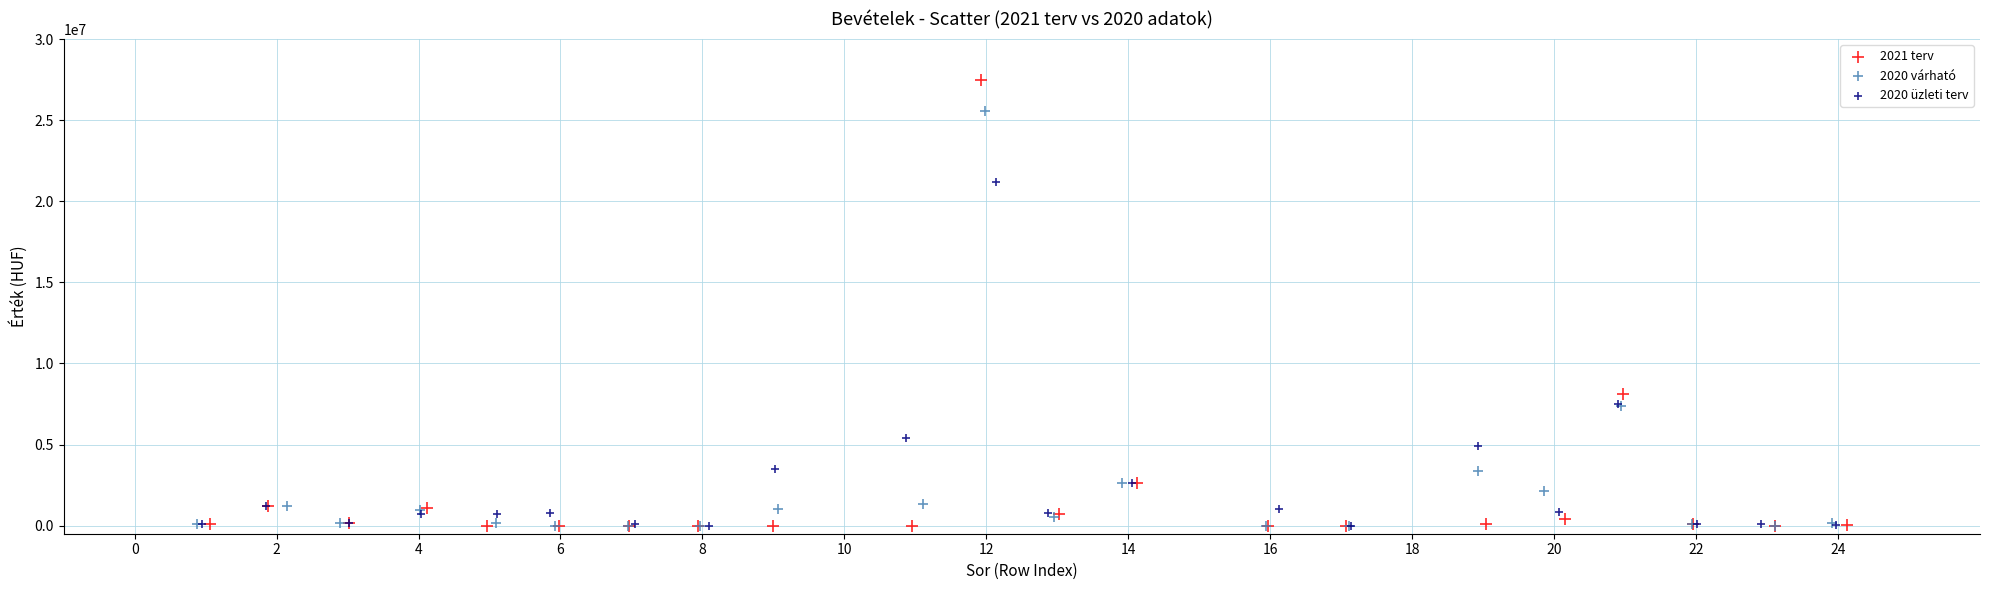

Which series contains the highest Y value?

2021 terv